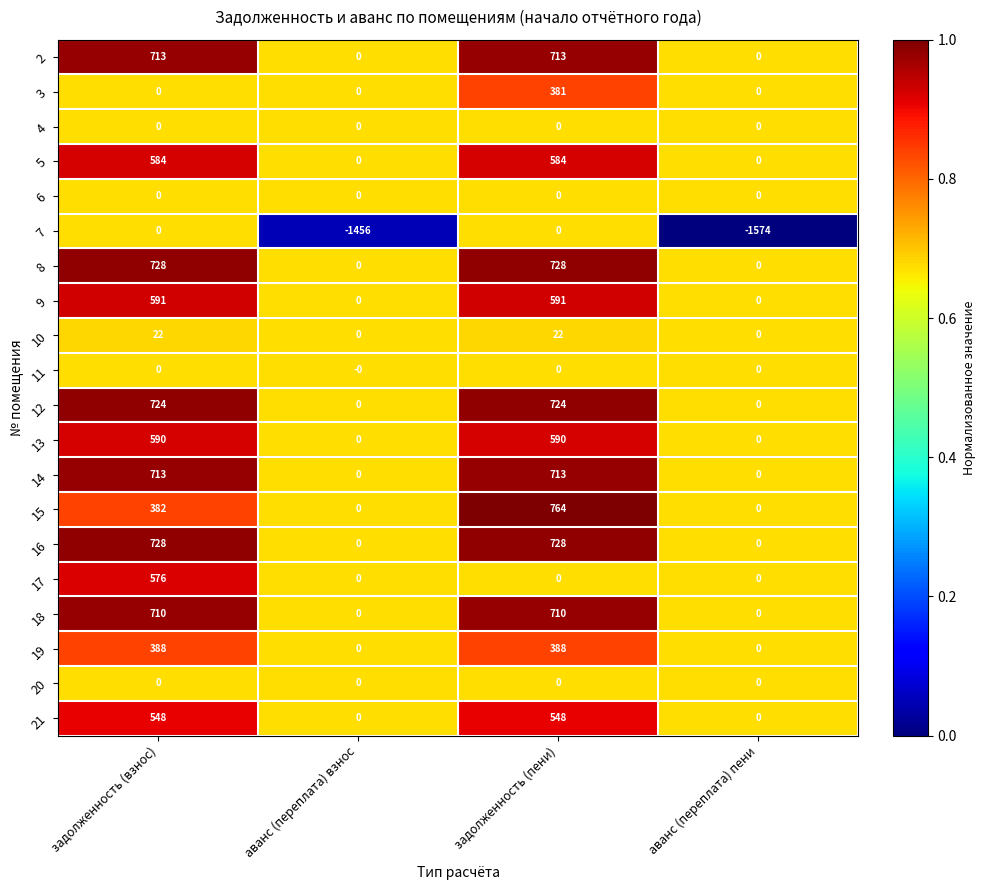

Which label corresponds to the smallest value in the chart?

аванс (переплата) пени